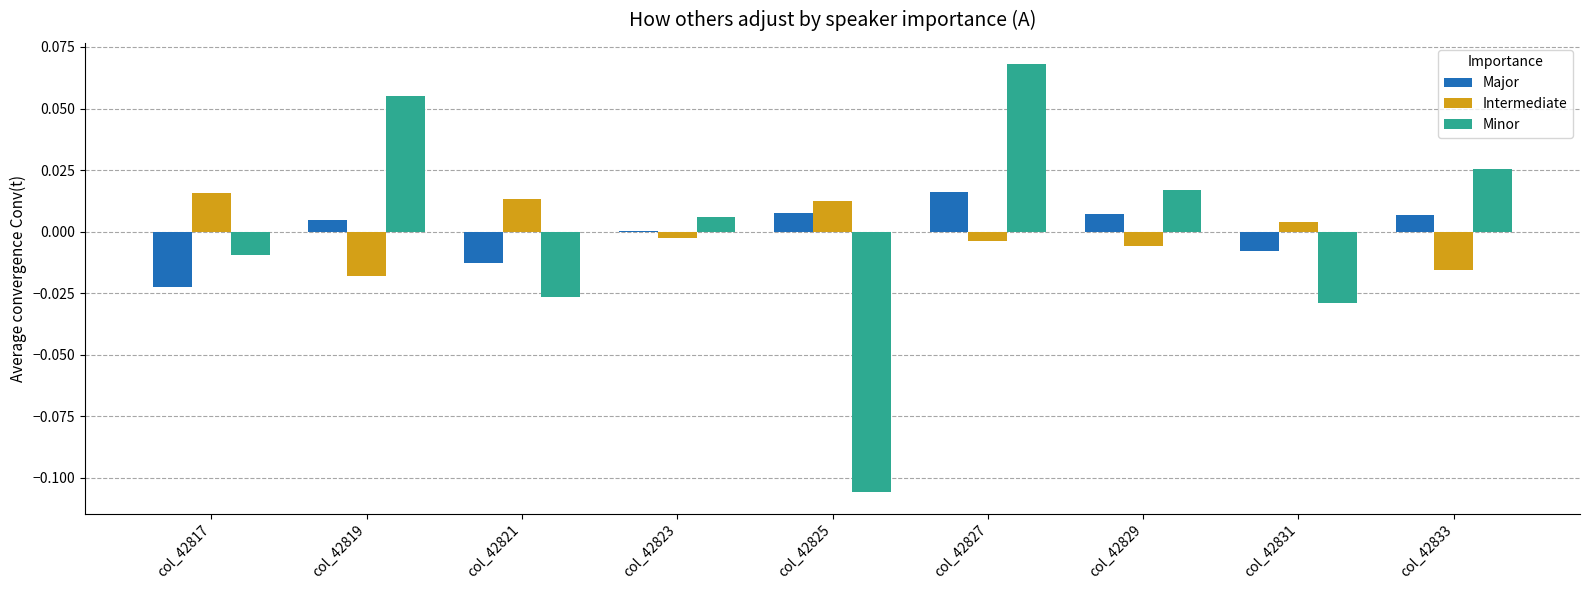

At which category does the chart reach its peak across all series?

col_42827